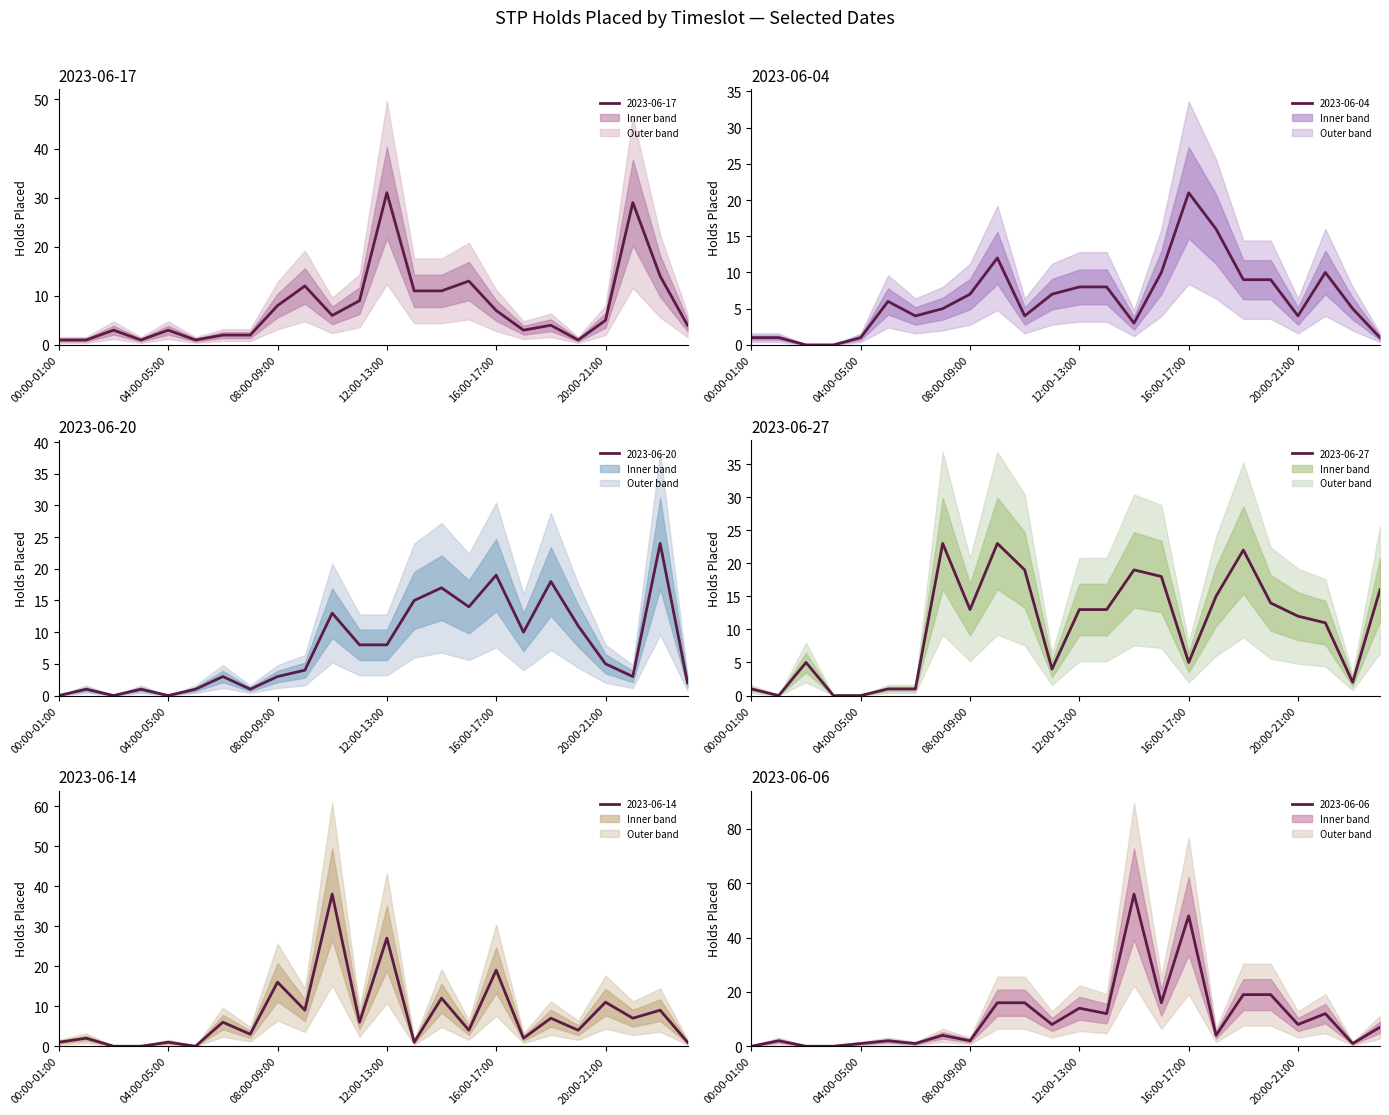

At which label is 2023-06-20 closest to 12?

10:00-11:00